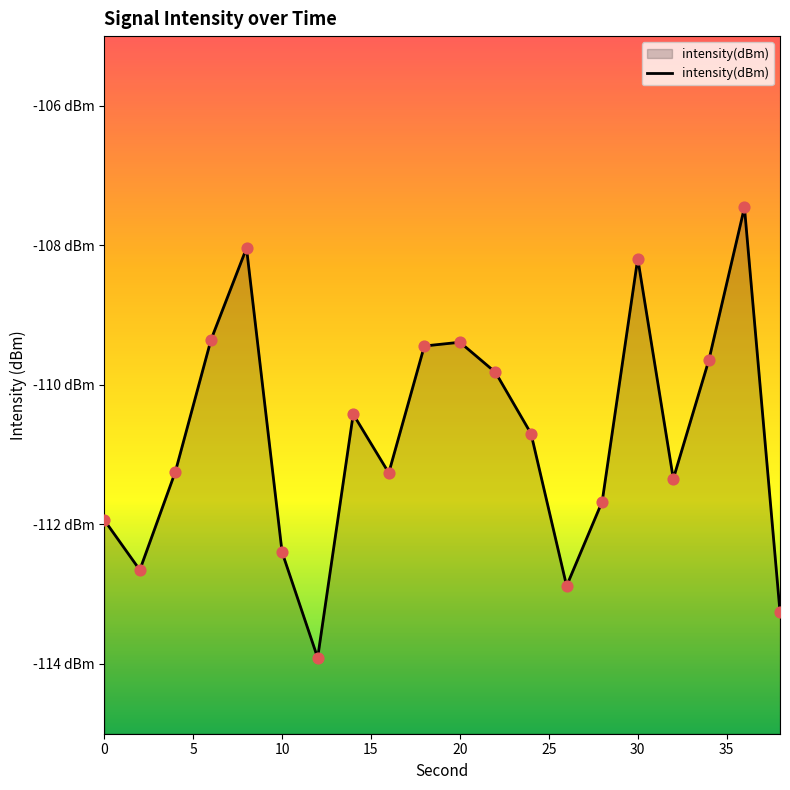

What is the change in value from 16 to 38?

-2.0